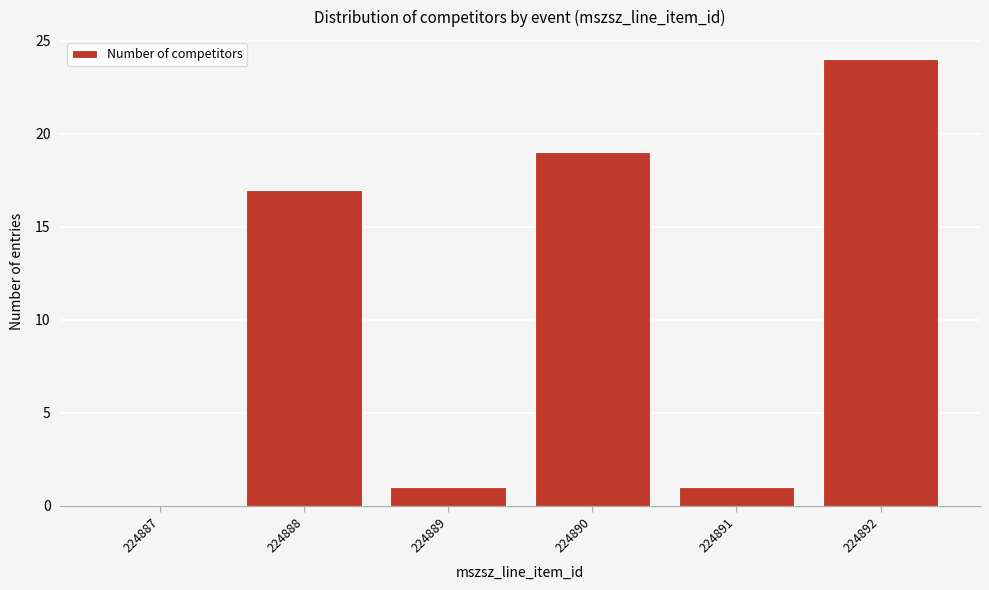

Reading left to right, extract all data points from this chart.

224887=0	224888=17	224889=1	224890=19	224891=1	224892=24